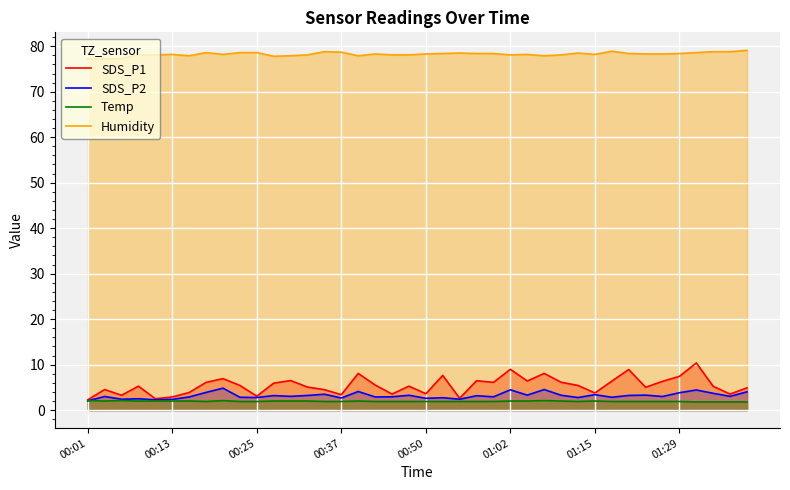

What is the minimum value shown in the chart?

1.8